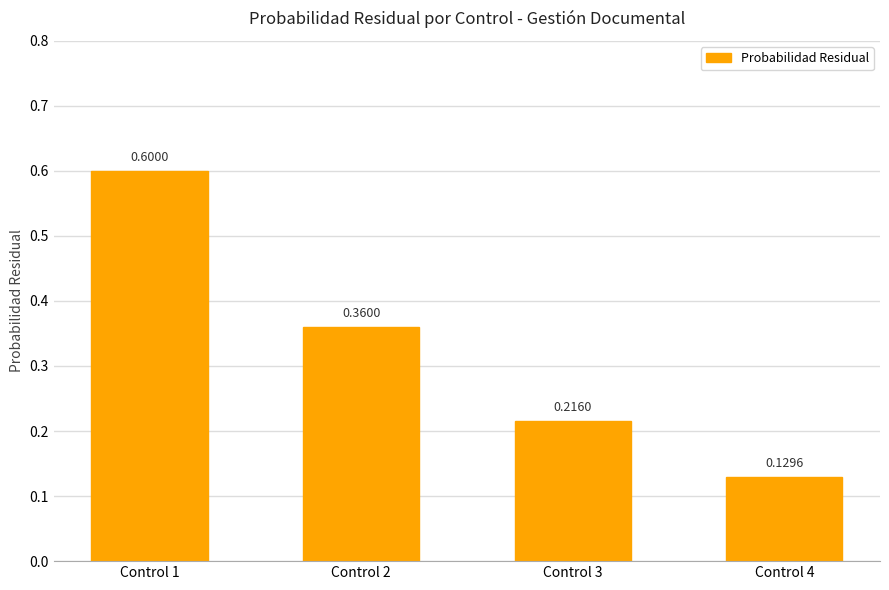

What is the average value?

0.3